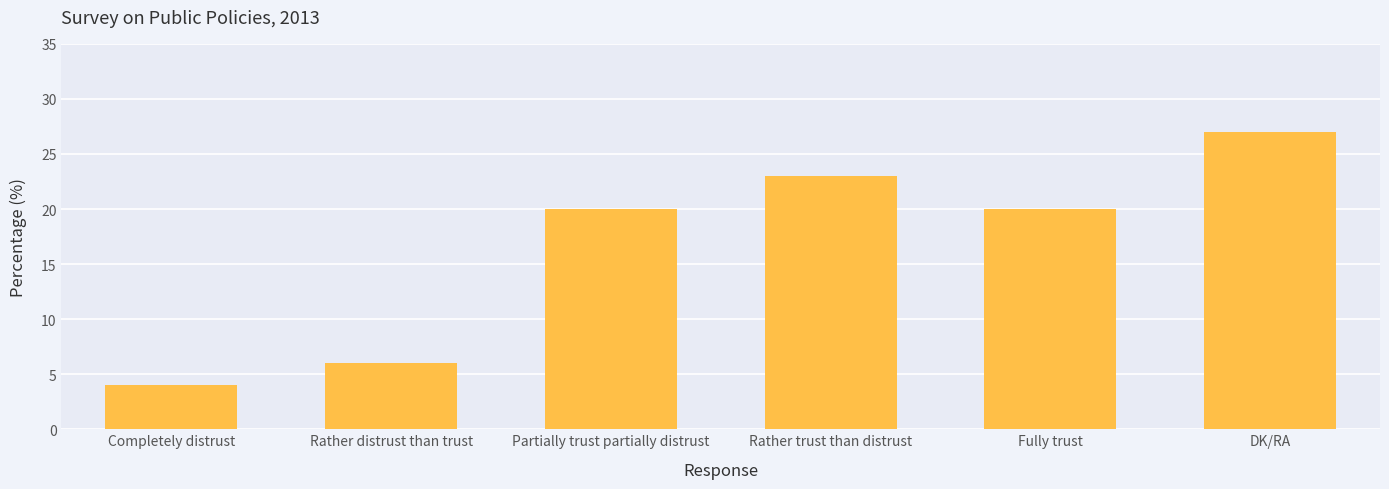

True or false: the data shows 42 at DK/RA.

False